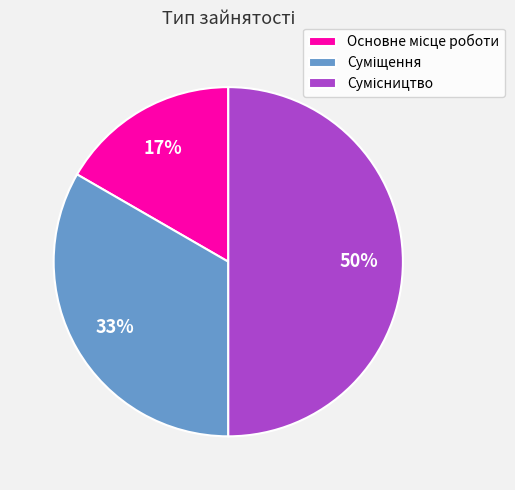

To the nearest percent, what is the difference between the largest and smallest slice percentages?

33%